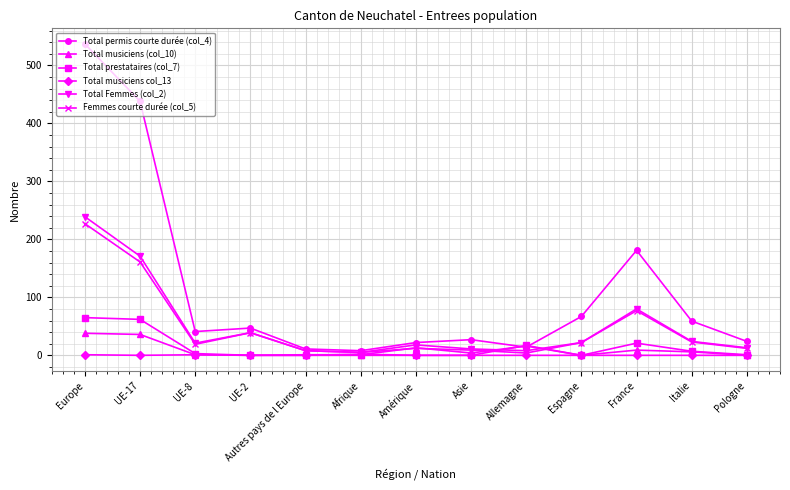

What is the label of the 1st point from the right?

Pologne